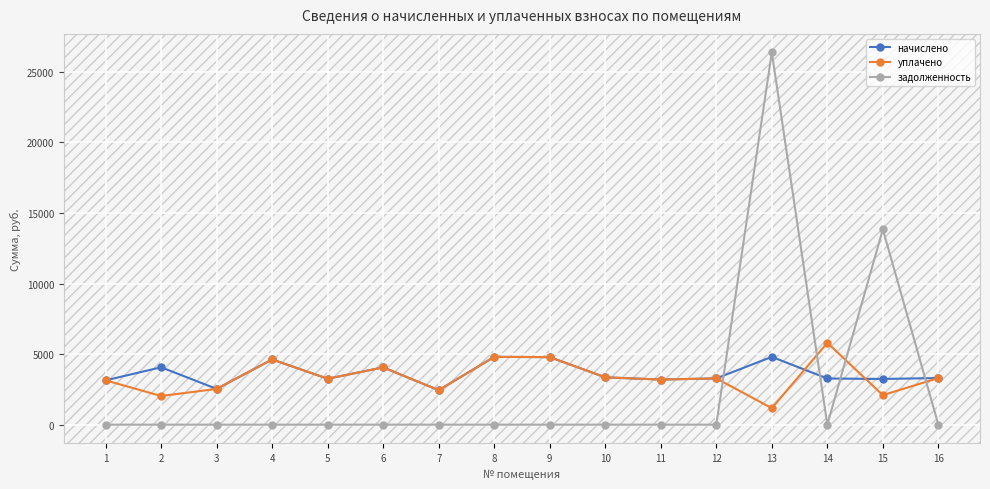

What is the sum of all начислено values?

58142.3